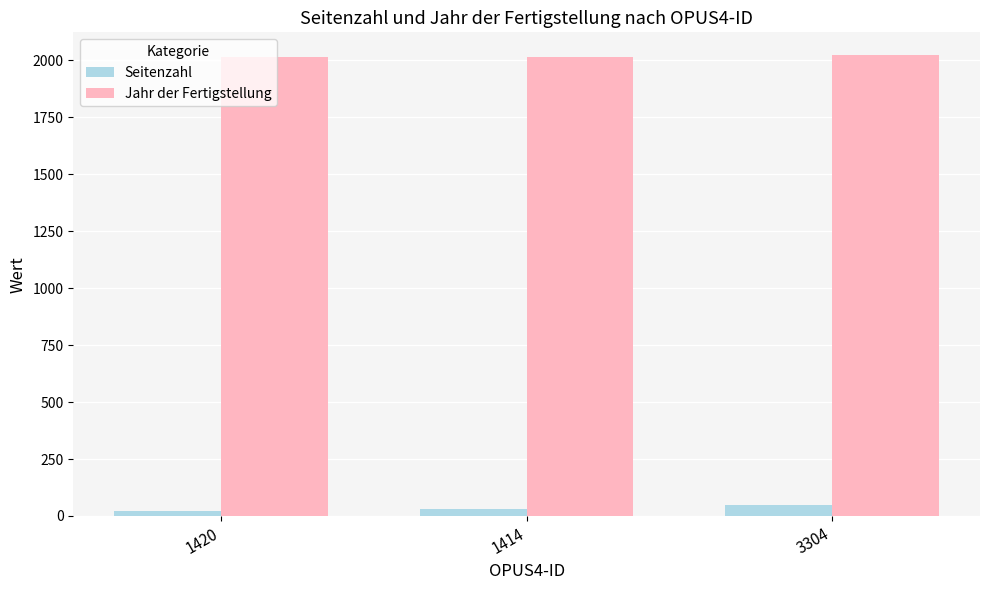

What is the maximum value shown in the chart?

2022